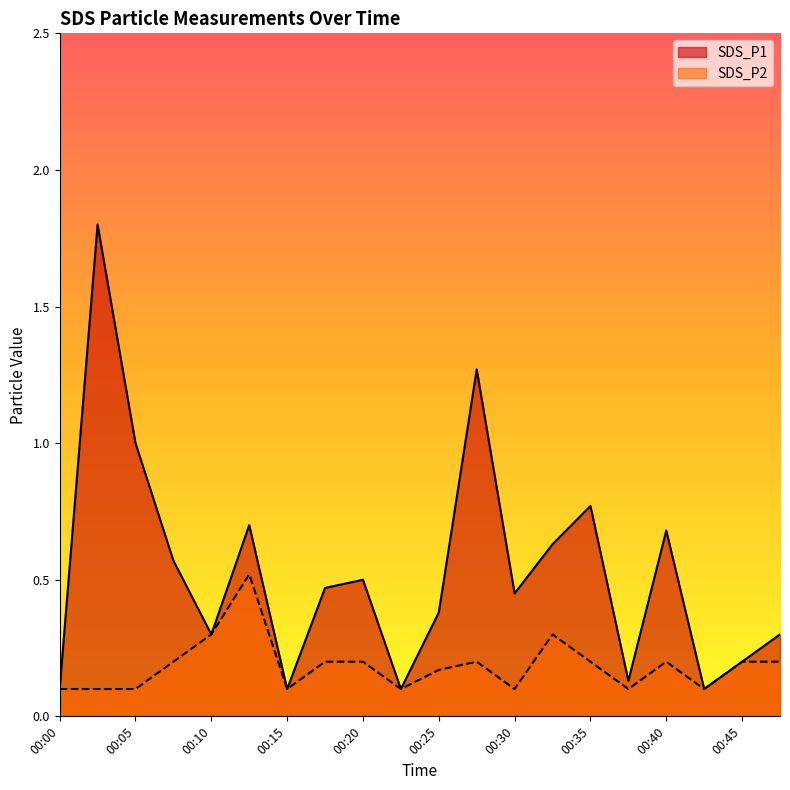

What is the average value of the SDS_P2 series?

0.2